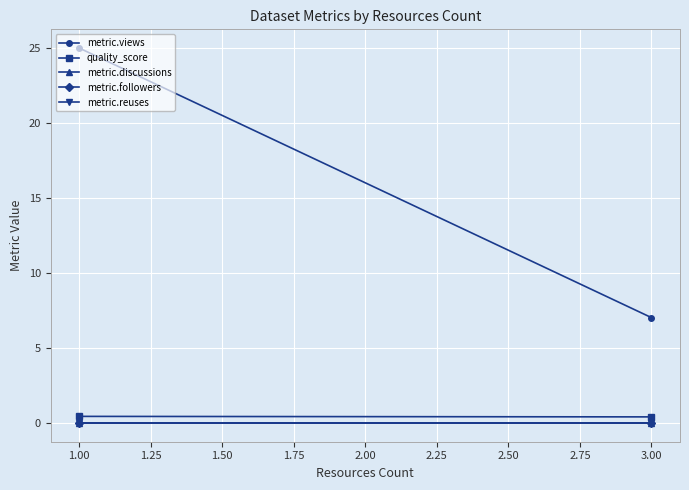

What is the value of the quality_score point at the 2nd from the left?

0.4